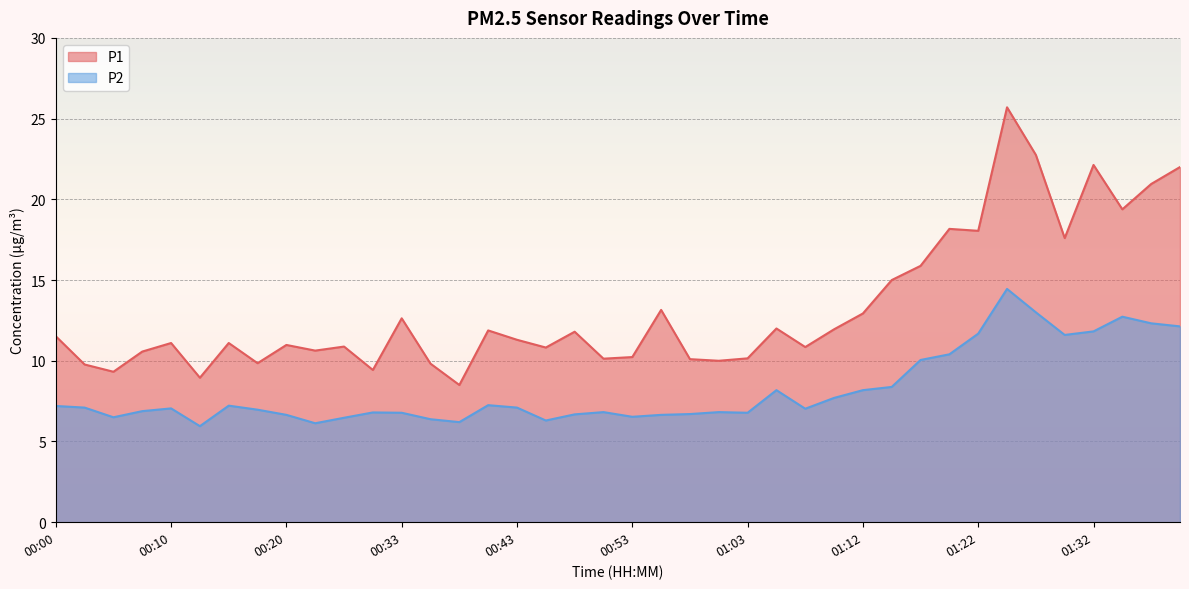

Reading left to right, list all the values displayed in this chart.

P1: 11.5	9.8	9.3	10.6	11.1	8.9	11.1	9.8	11.0	10.6	10.9	9.4	12.6	9.8	8.5	11.9	11.3	10.8	11.8	10.1	10.2	13.2	10.1	10.0	10.2	12.0	10.8	11.9	12.9	15.0	15.9	18.2	18.1	25.7	22.8	17.6	22.1	19.4	20.9	22.0
P2: 7.2	7.1	6.5	6.9	7.0	6.0	7.2	7.0	6.7	6.1	6.5	6.8	6.8	6.4	6.2	7.2	7.1	6.3	6.7	6.8	6.5	6.7	6.7	6.8	6.8	8.2	7.0	7.7	8.2	8.4	10.1	10.4	11.7	14.4	13.0	11.6	11.8	12.7	12.3	12.1